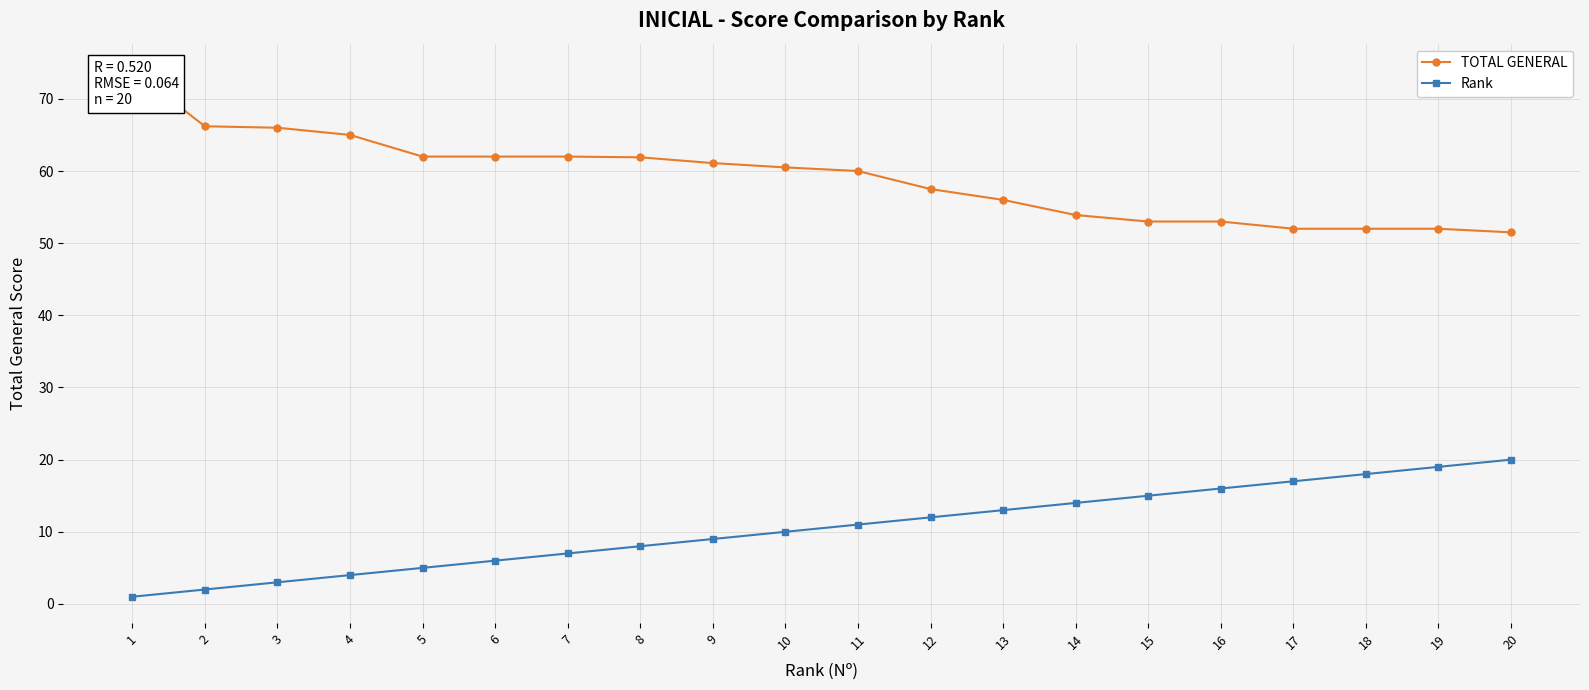

At which category is the sum across all series the highest?

1